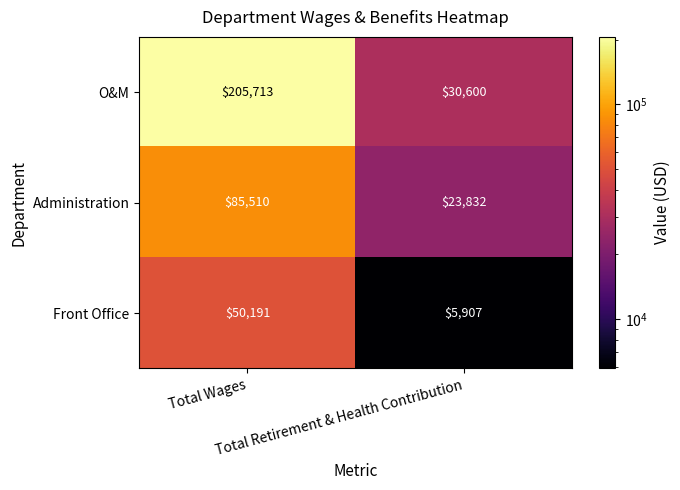

What is the average value of the Administration series?

54671